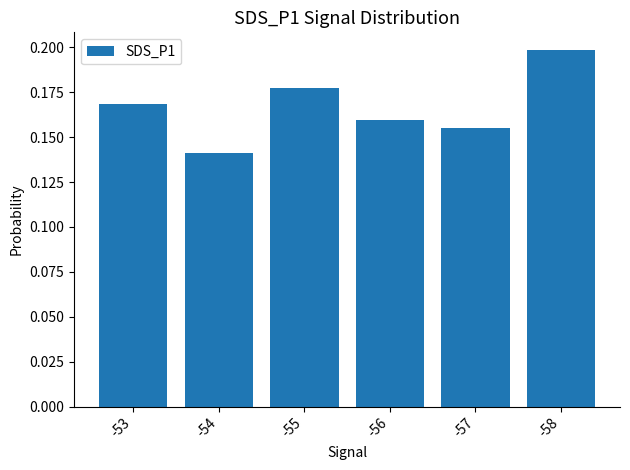

Does the chart contain stacked bars?

No